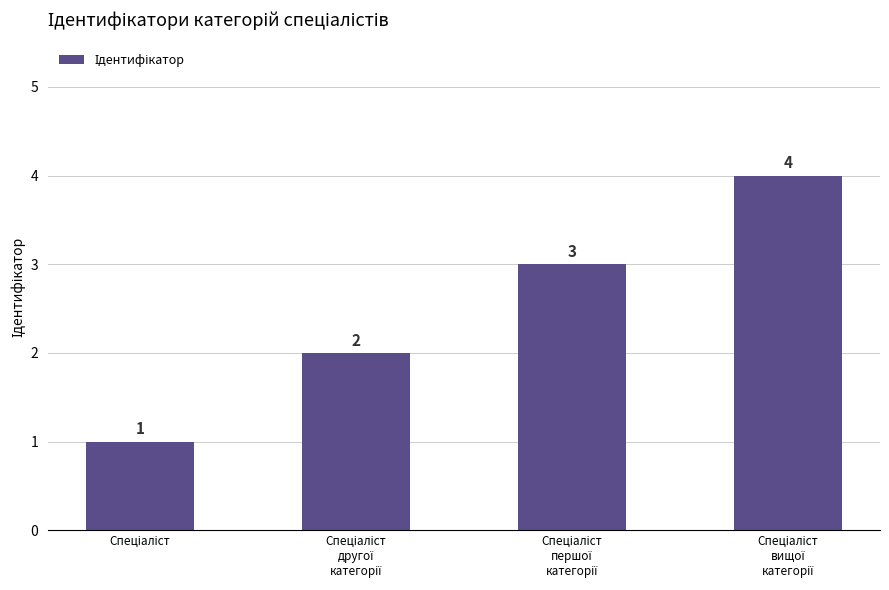

What is the difference between the second highest and minimum values?

2